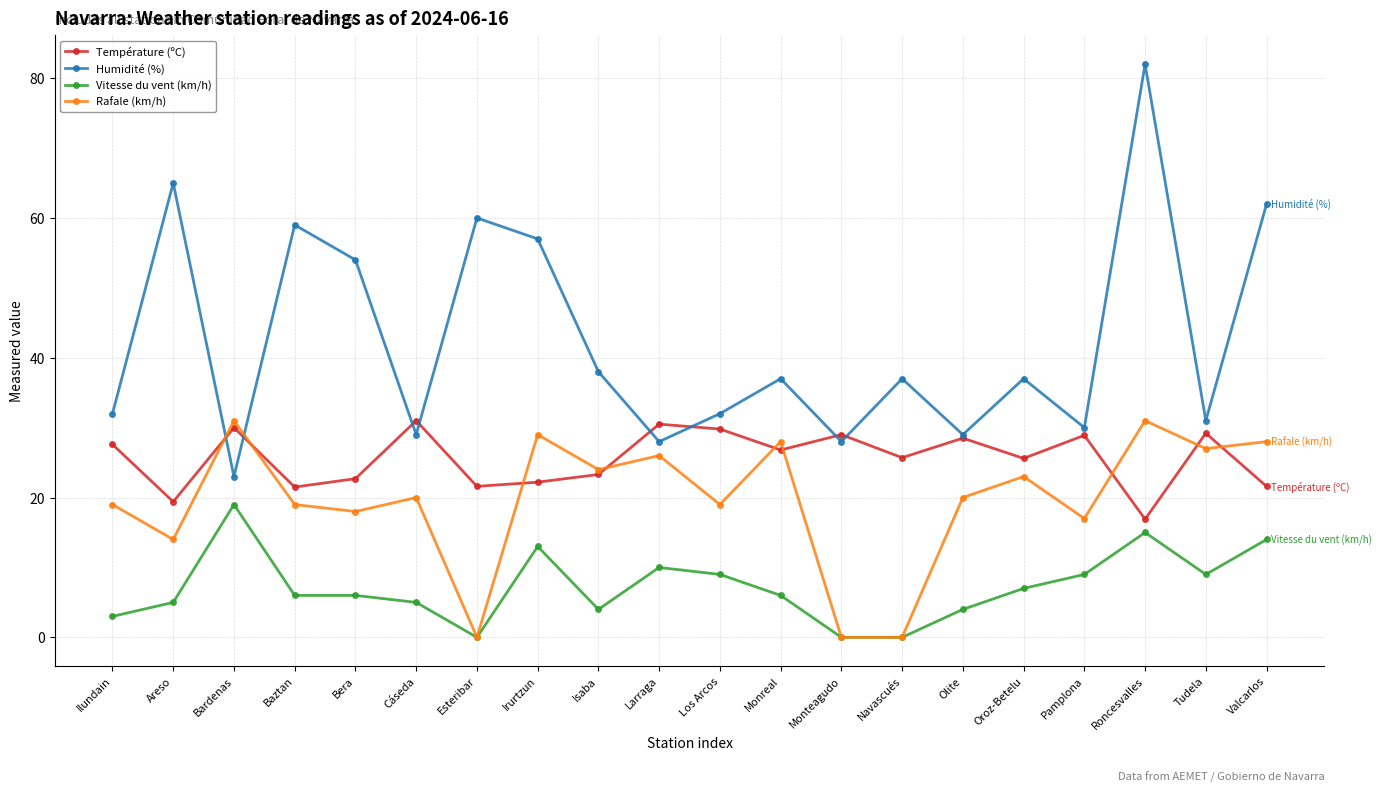

Count the number of data series in this chart.

4